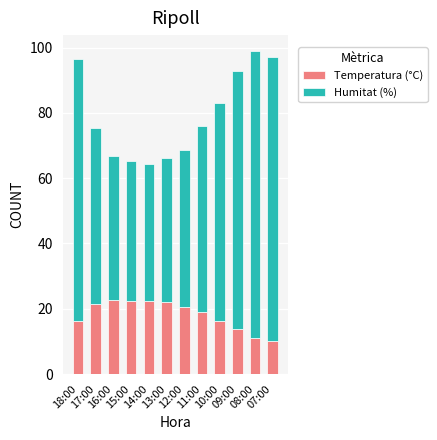

What is the sum of all Temperatura (°C) values?

217.6